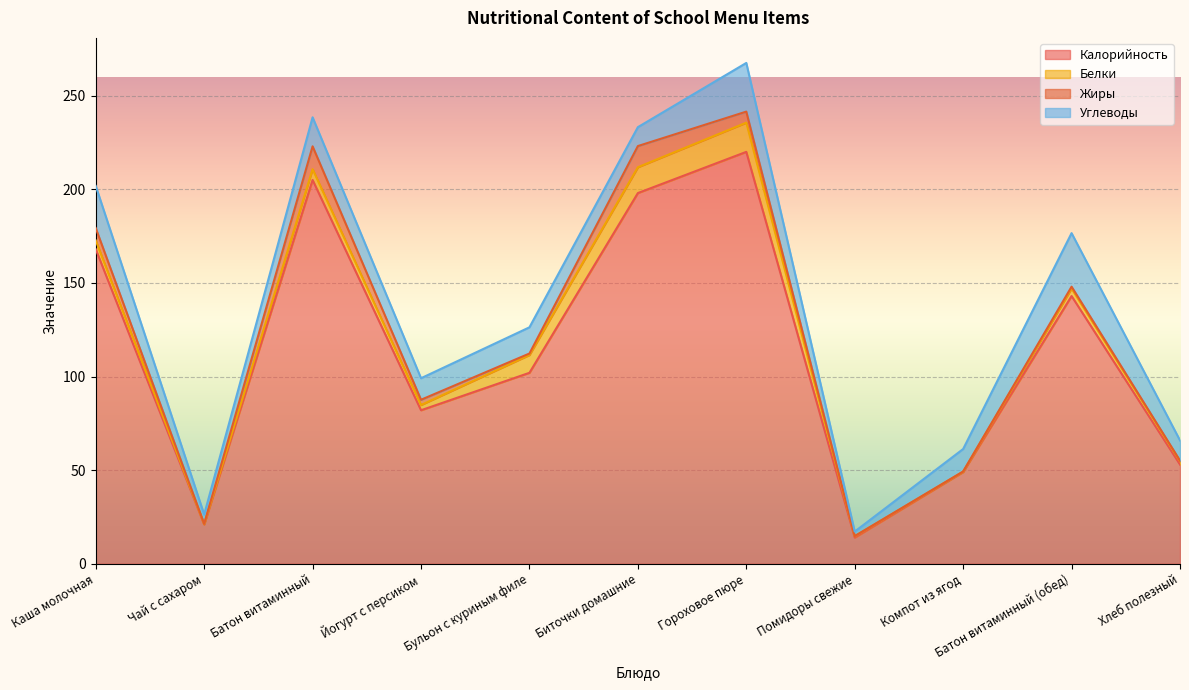

Between Батон витаминный (обед) and Батон витаминный, which is larger?

Батон витаминный